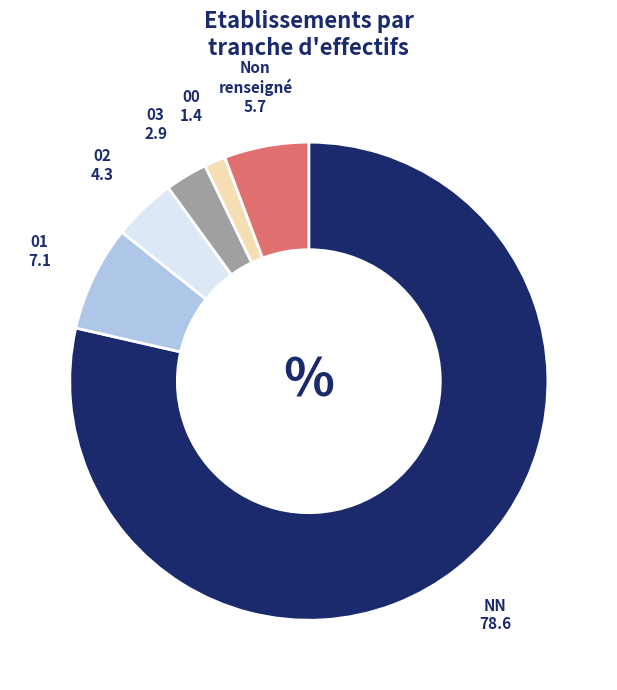

Approximately how many times larger is the value at 00 compared to 03?

0.5